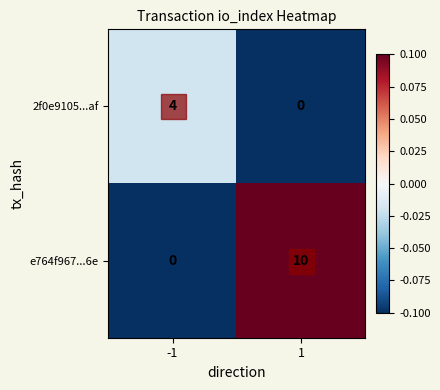

Rank the series by their average value, from lowest to highest.

2f0e9105...af, e764f967...6e